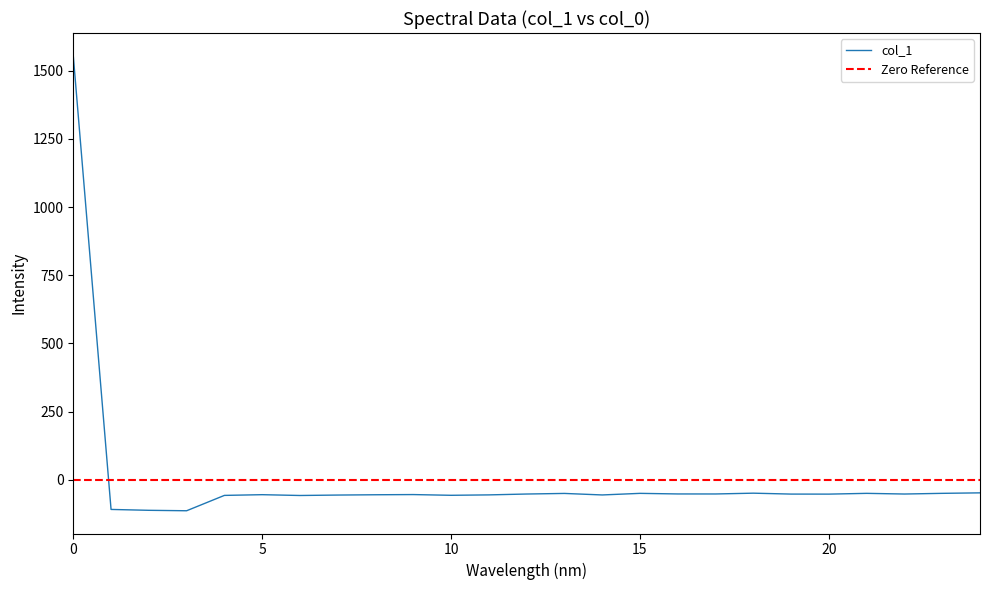

What is the maximum value shown in the chart?

1555.2